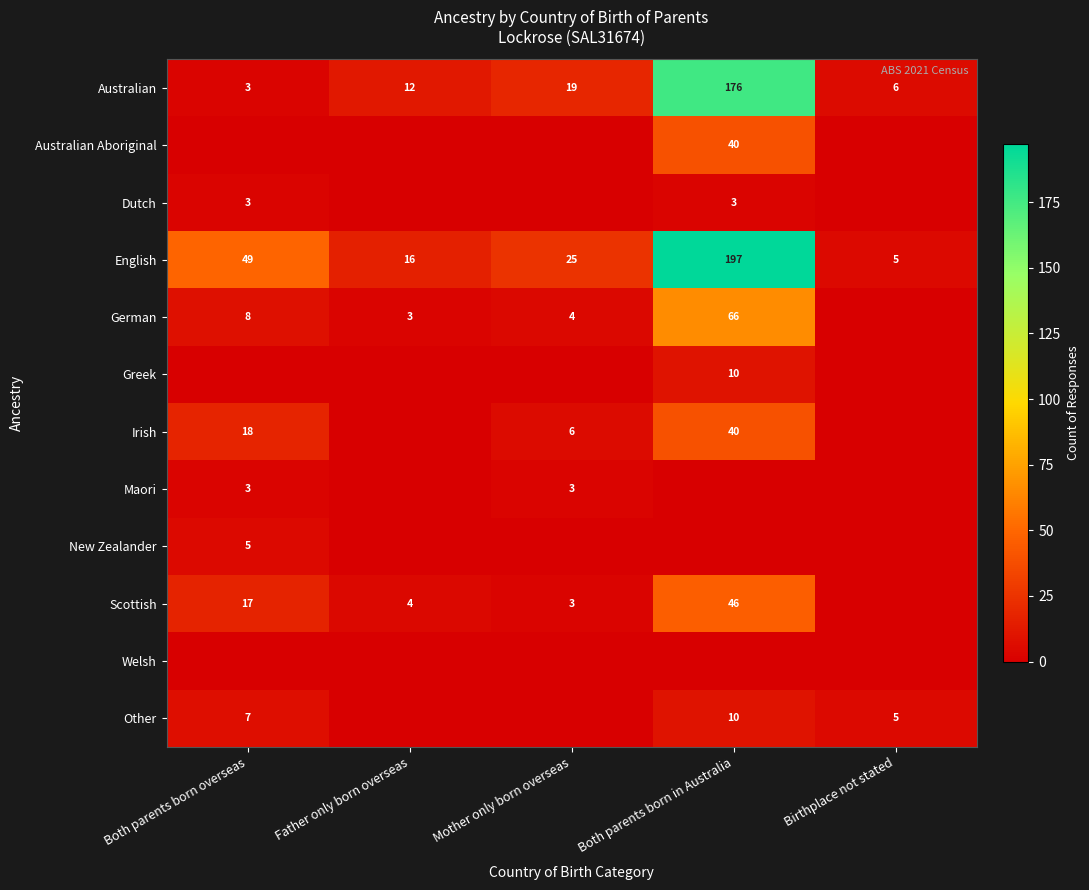

What is the minimum value for Australian?

3